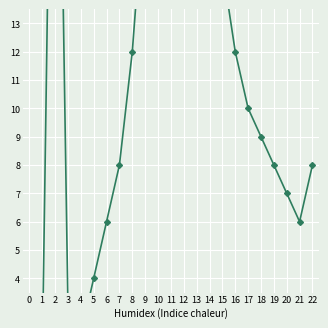

How many data points are above 9?

11